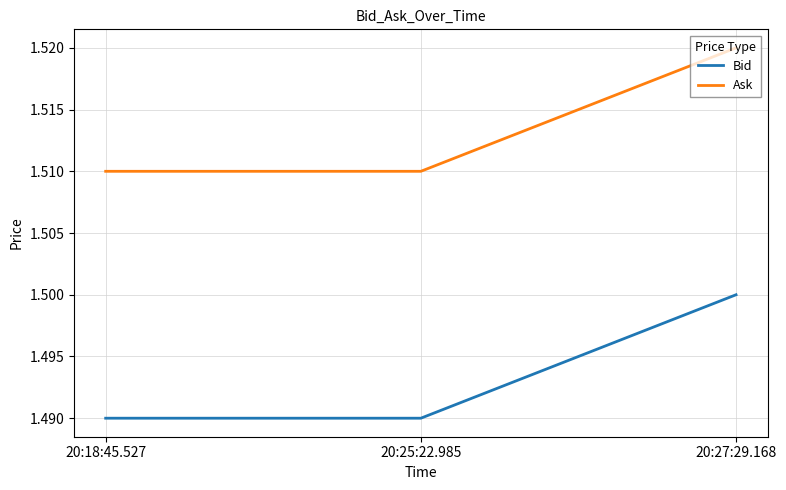

List the series in order of their overall mean, lowest first.

Bid, Ask